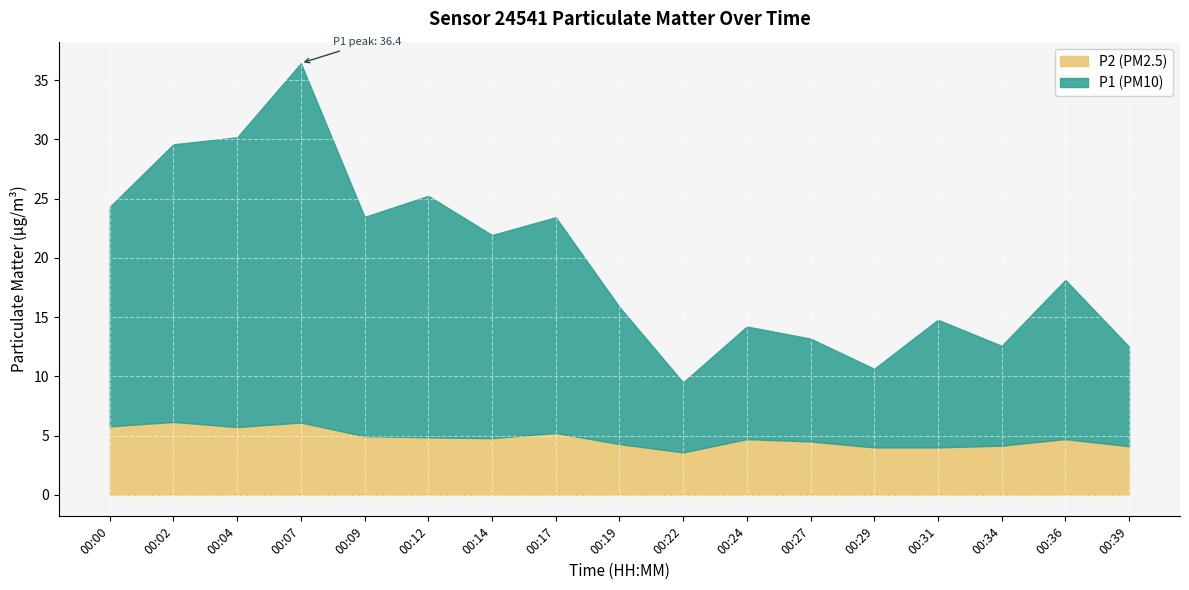

At which category does P1 reach its first local valley?

00:09